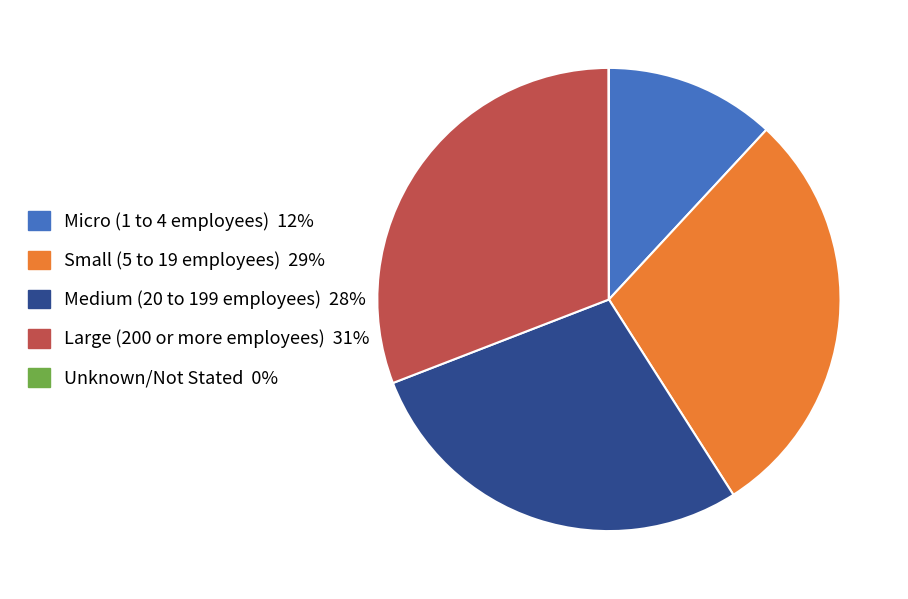

Is it true that Small (5 to 19 employees) is 35% of the pie?

False